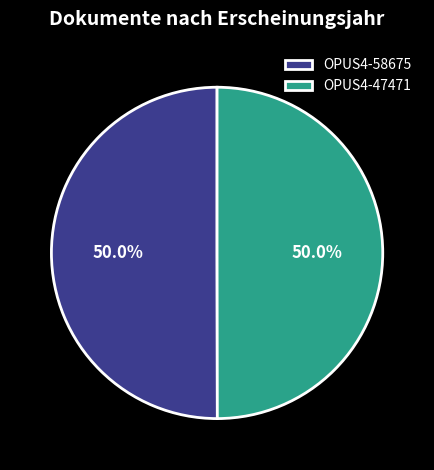

Combined, do OPUS4-58675 and OPUS4-47471 account for over 50%?

Yes